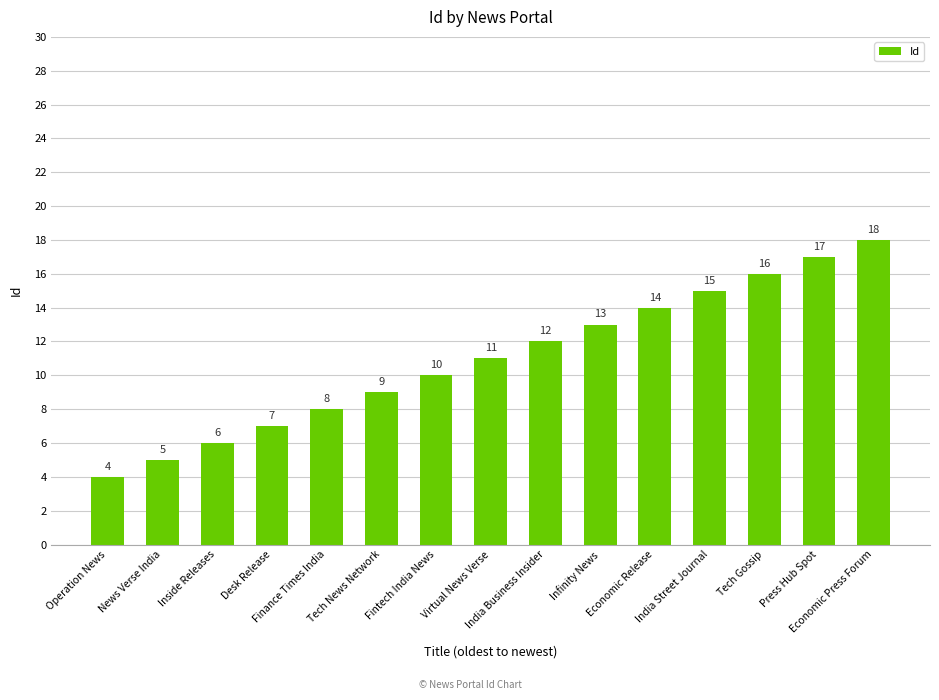

Does the chart contain any negative values?

No